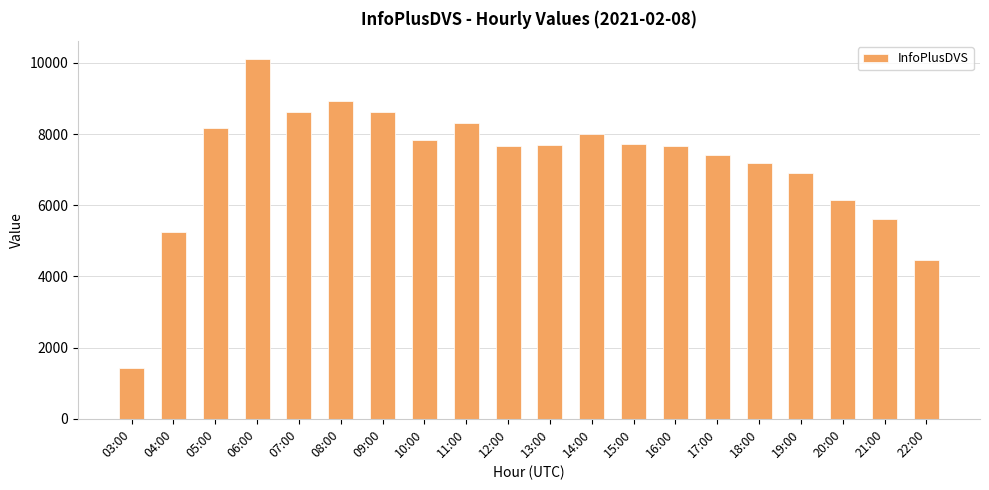

Does the chart contain any negative values?

No